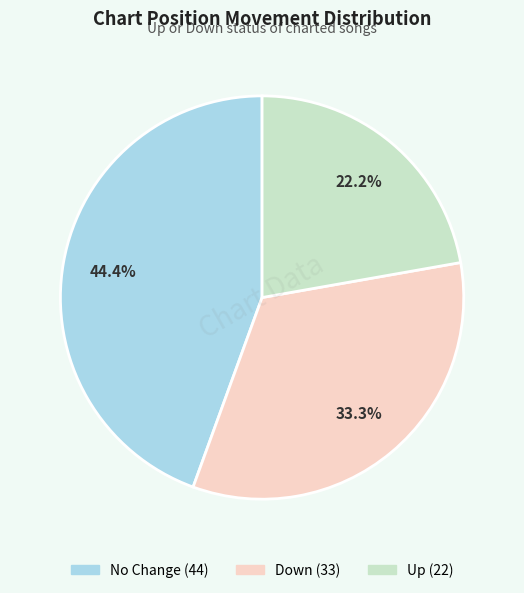

Does any single category account for the majority?

No